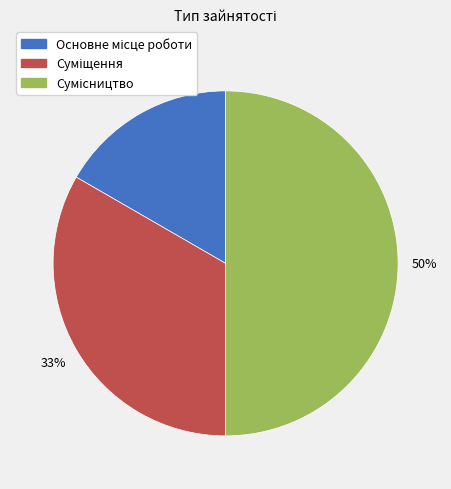

To the nearest percent, what is the average slice percentage?

33%